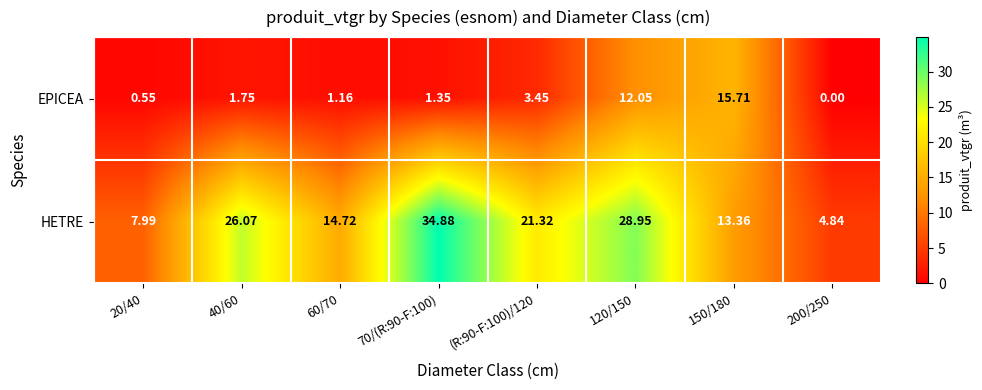

How many series are shown in this chart?

2